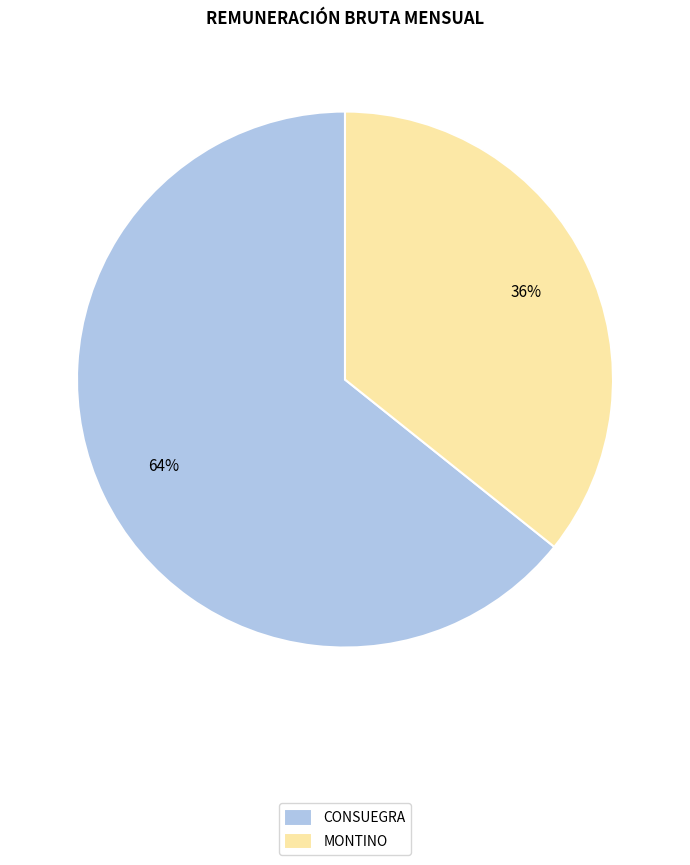

Between MONTINO and CONSUEGRA, which is larger?

CONSUEGRA